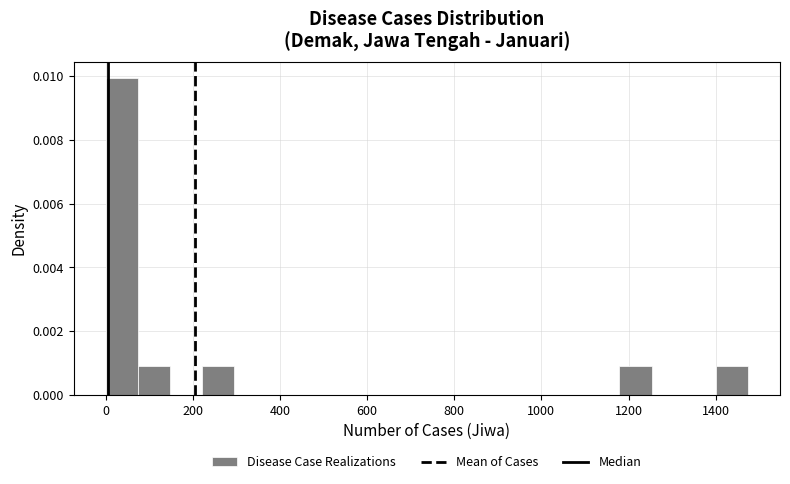

Read against the x-axis, roughly where is the centre of the tallest bar?

40